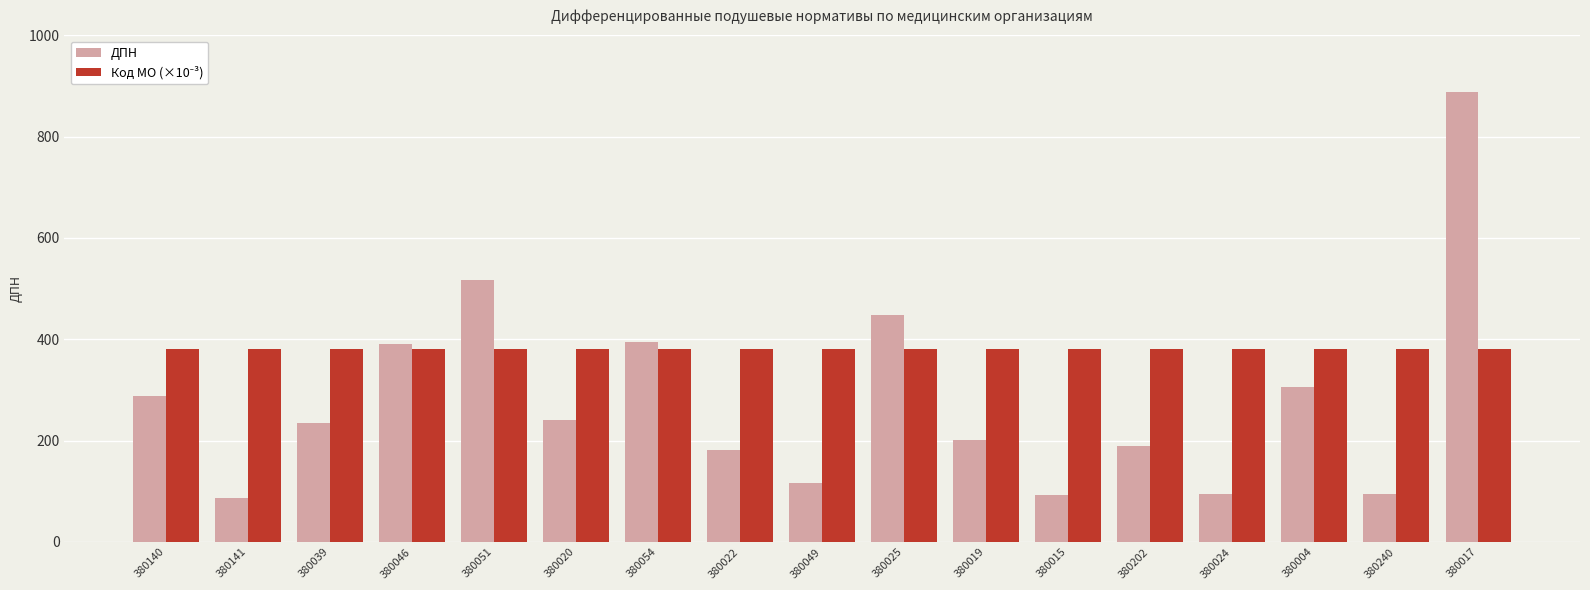

What is the spread (max minus min) of values at 380240?

285.7